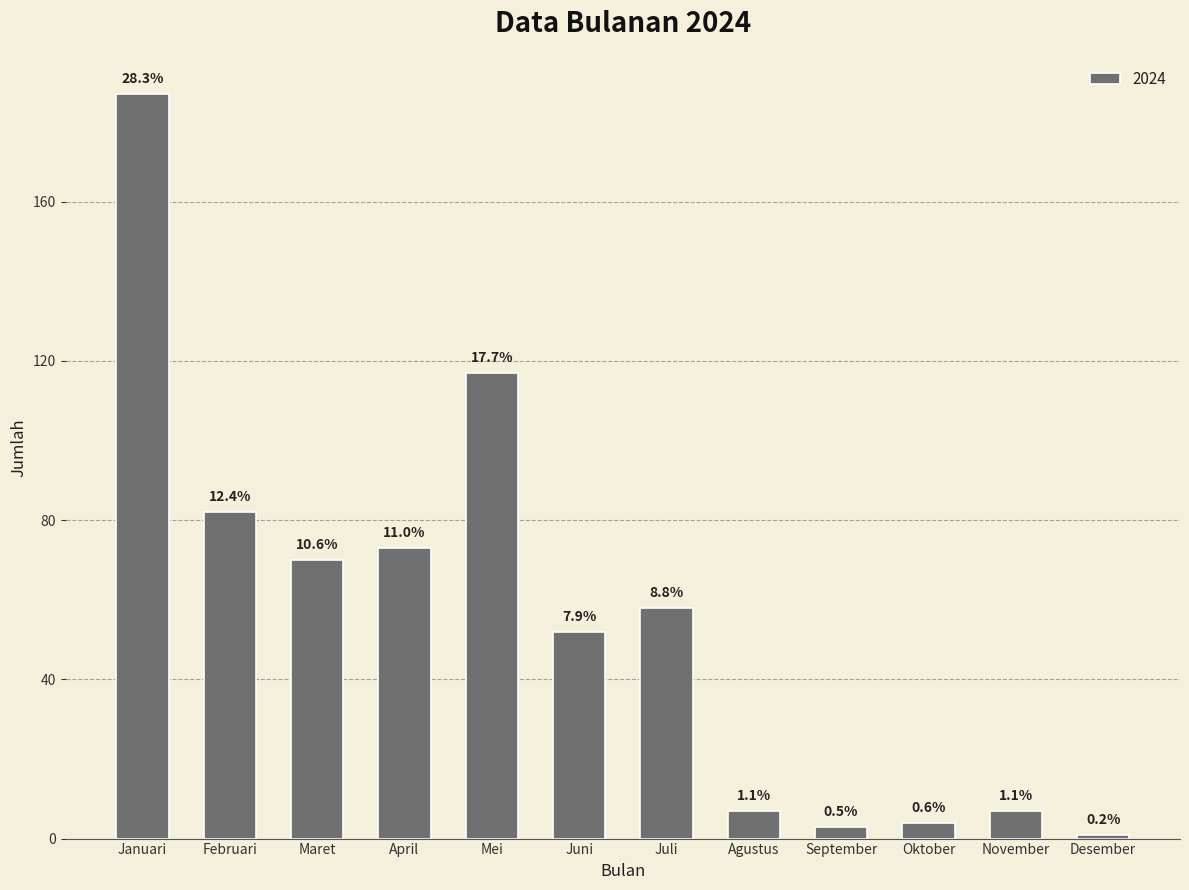

Which has a higher value, Februari or Januari?

Januari